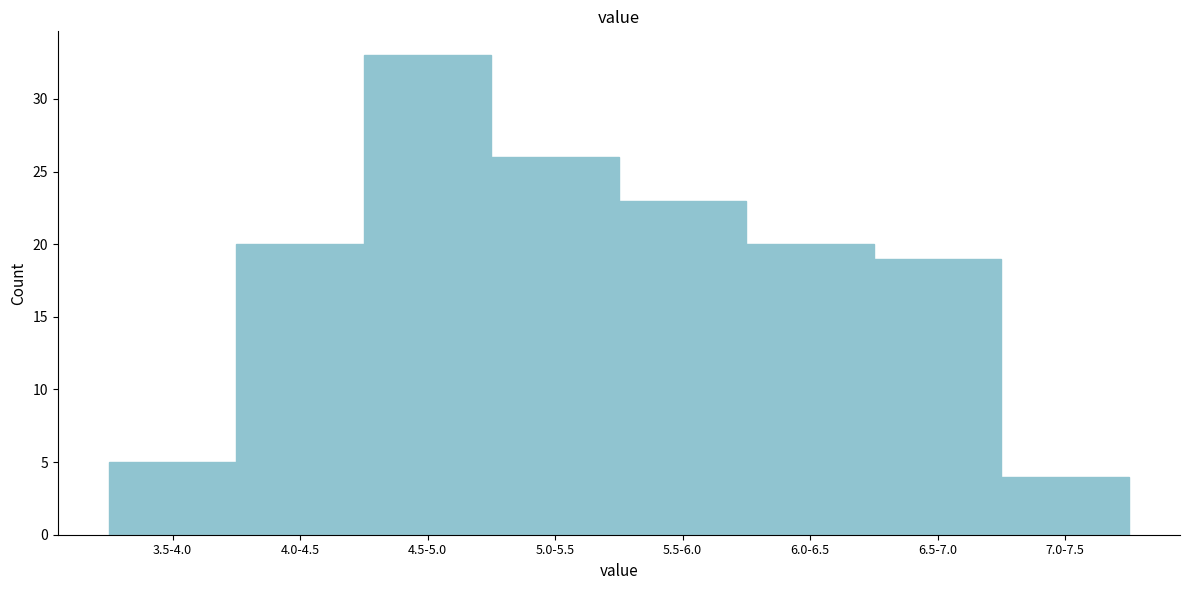

Reading right to left, what are all the values shown in this chart?

7.0-7.5=4	6.5-7.0=19	6.0-6.5=20	5.5-6.0=23	5.0-5.5=26	4.5-5.0=33	4.0-4.5=20	3.5-4.0=5